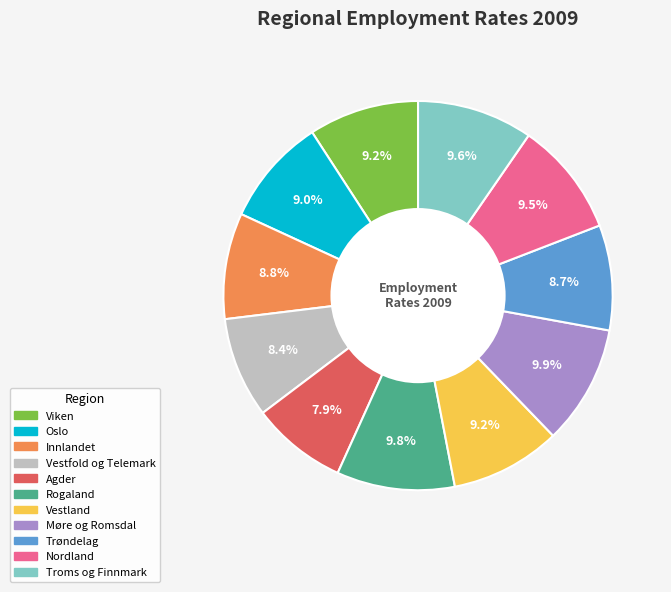

Does Vestfold og Telemark represent more than half of the total?

No